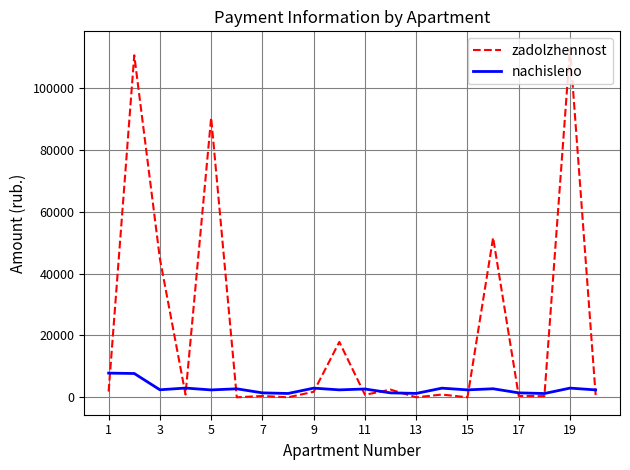

What is the difference between the maximum and minimum values in the zadolzhennost series?

112681.3